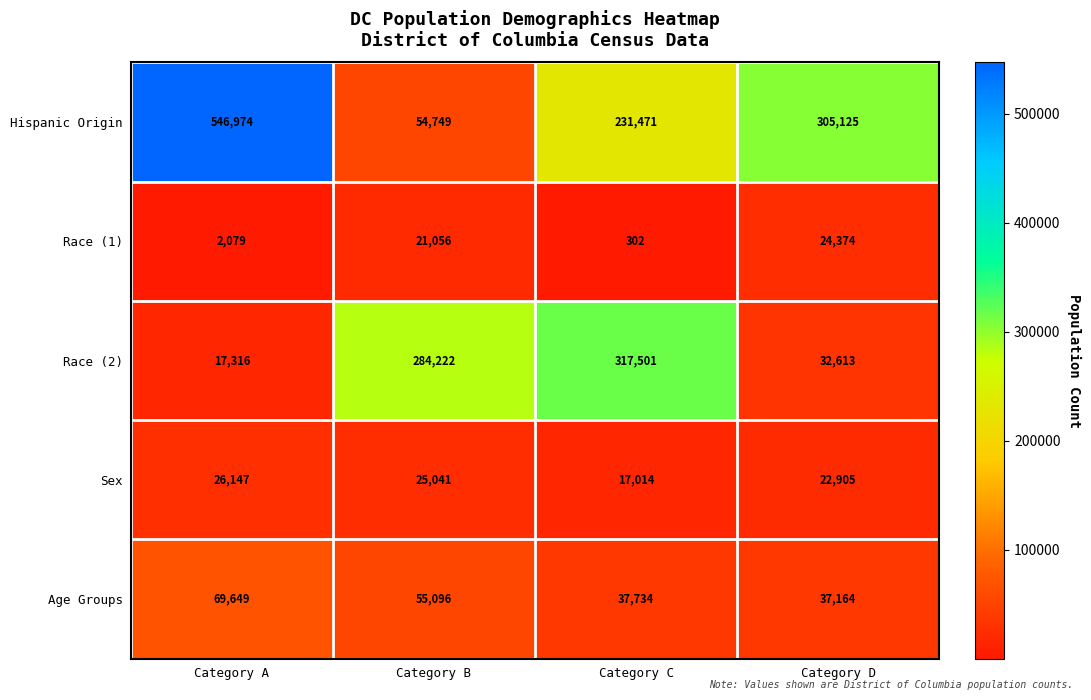

What is the total value across all series at Category D?

422181